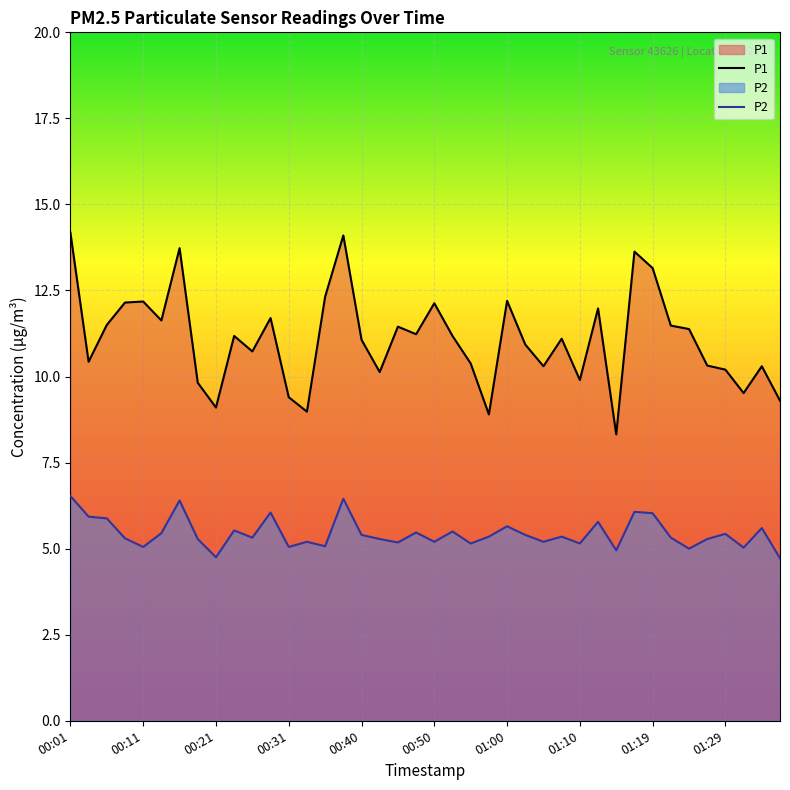

The value of P2 at 11 is 3.1. True or false?

False